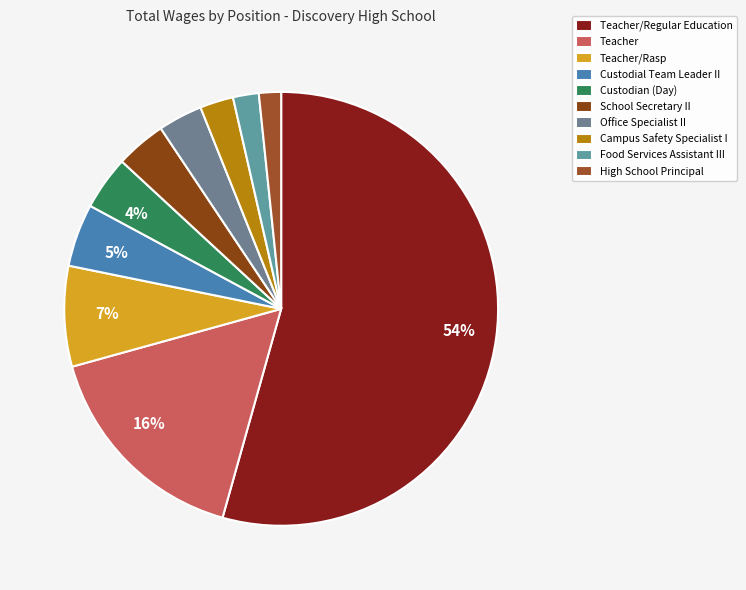

How many segments does this pie chart have?

10